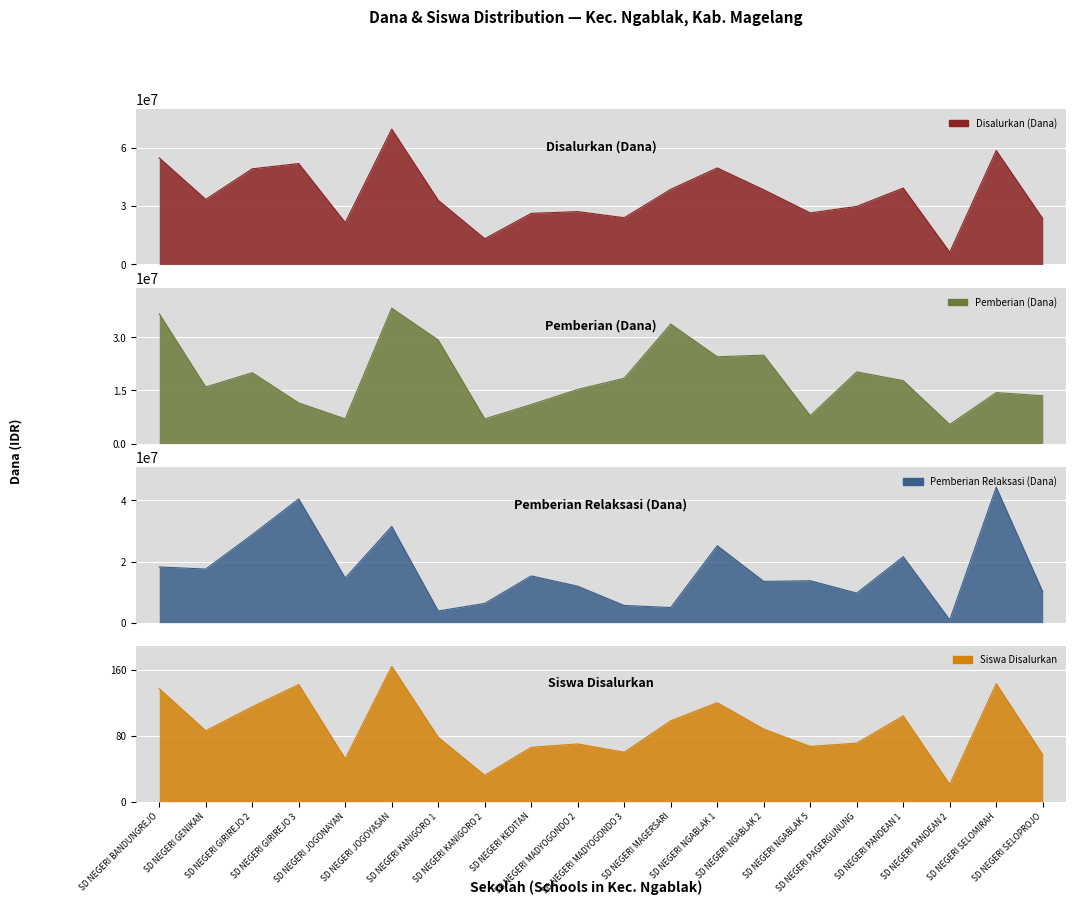

Rank the series by their maximum value, from highest to lowest.

Disalurkan (Dana), Pemberian Relaksasi (Dana), Pemberian (Dana), Siswa Disalurkan